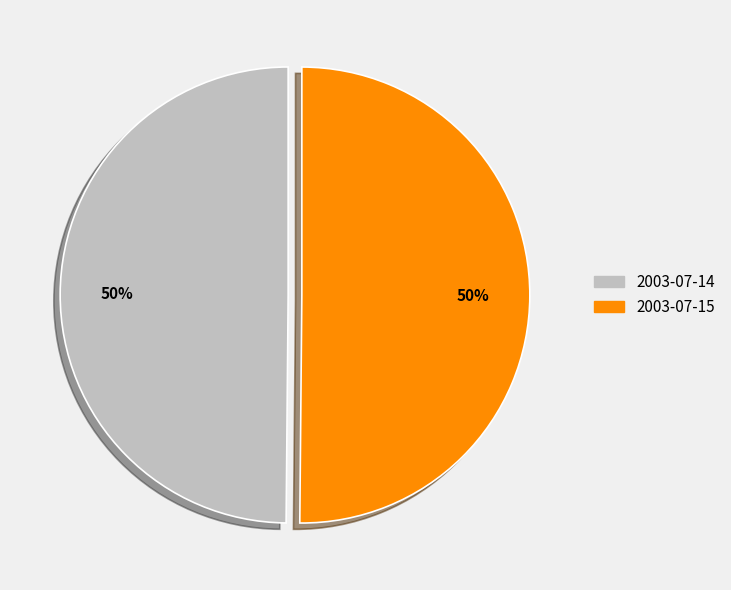

To the nearest percent, what percentage of the pie is 2003-07-14?

50%